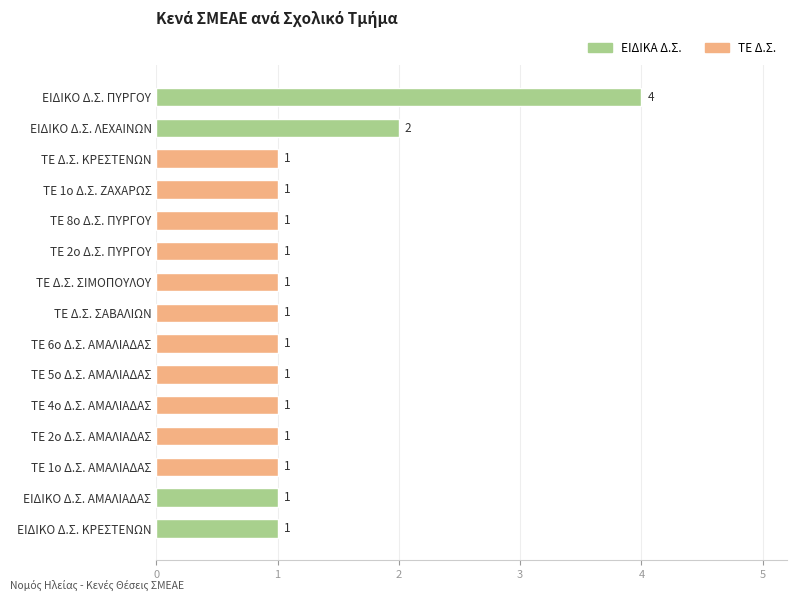

What is the greatest value displayed?

4